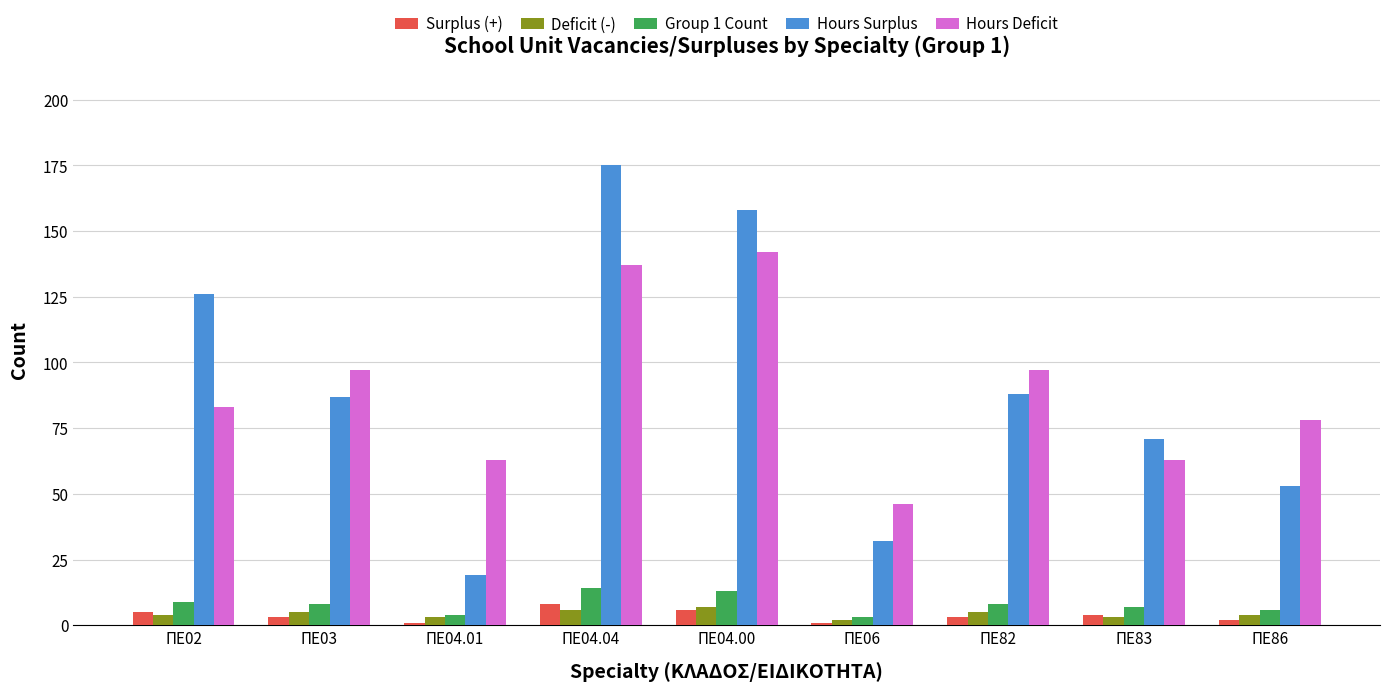

What is the average value of the Hours Surplus series?

90